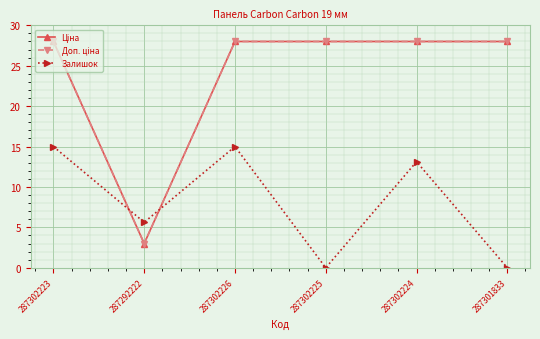

Reading right to left, what are all the values shown in this chart?

Ціна: 28.0	28.0	28.0	28.0	3.0	28.0
Доп. ціна: 28.0	28.0	28.0	28.0	3.0	28.0
Залишок: 0.0	13.1	0.0	15.0	5.6	15.0